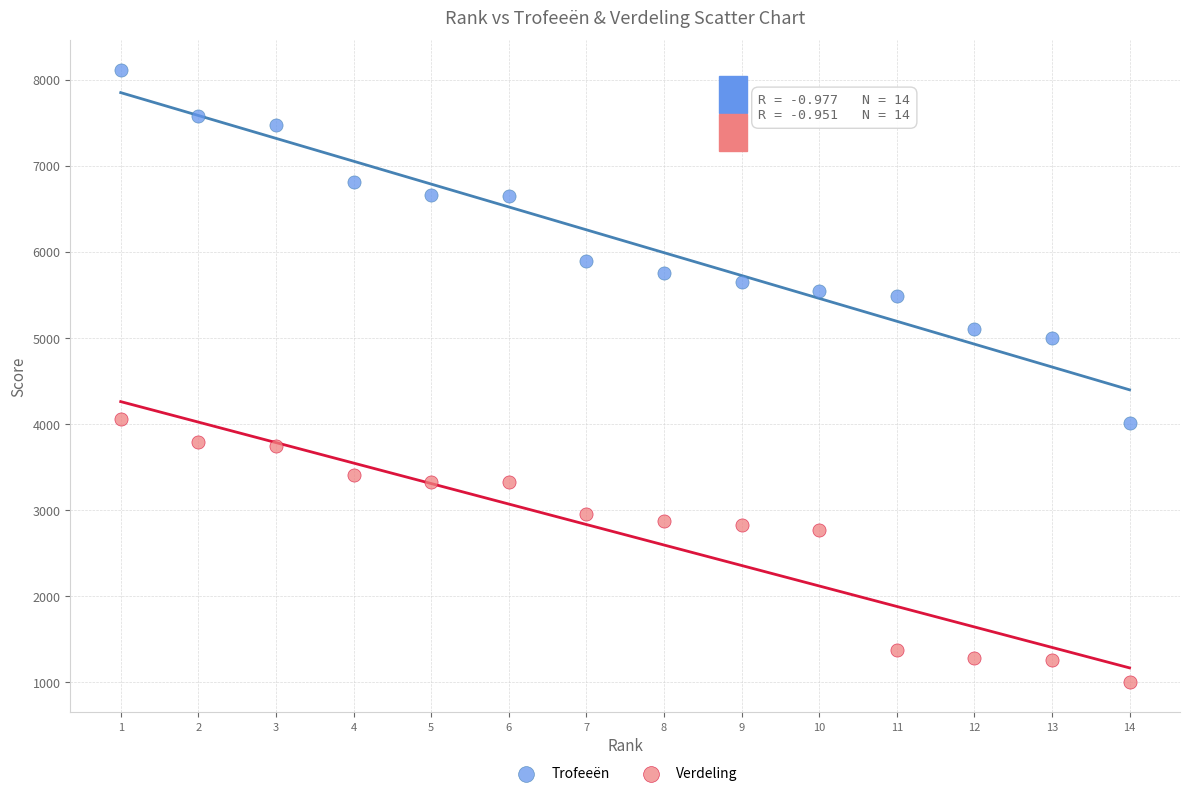

Which series reaches the minimum Y coordinate?

Verdeling